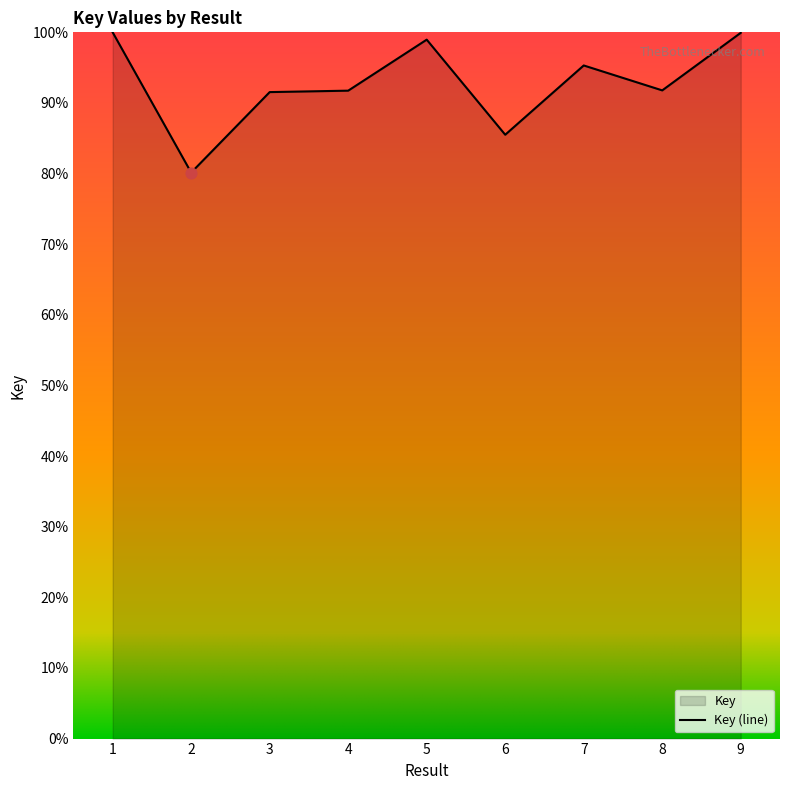

What is the change in value from 1 to 2?

-19.9